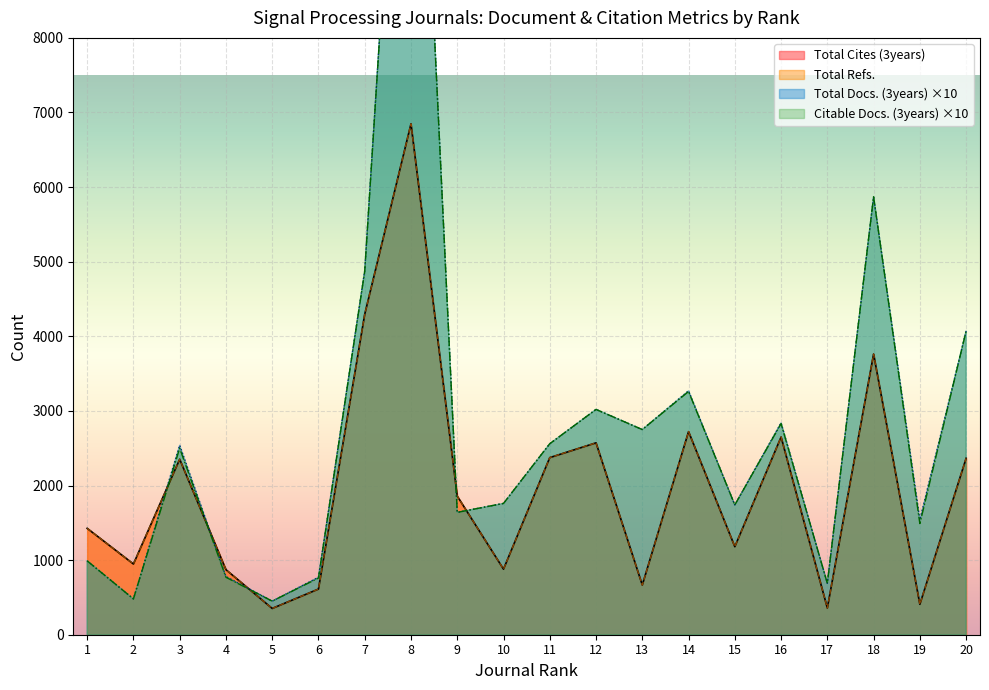

Which has a higher value, 6 or 1?

1